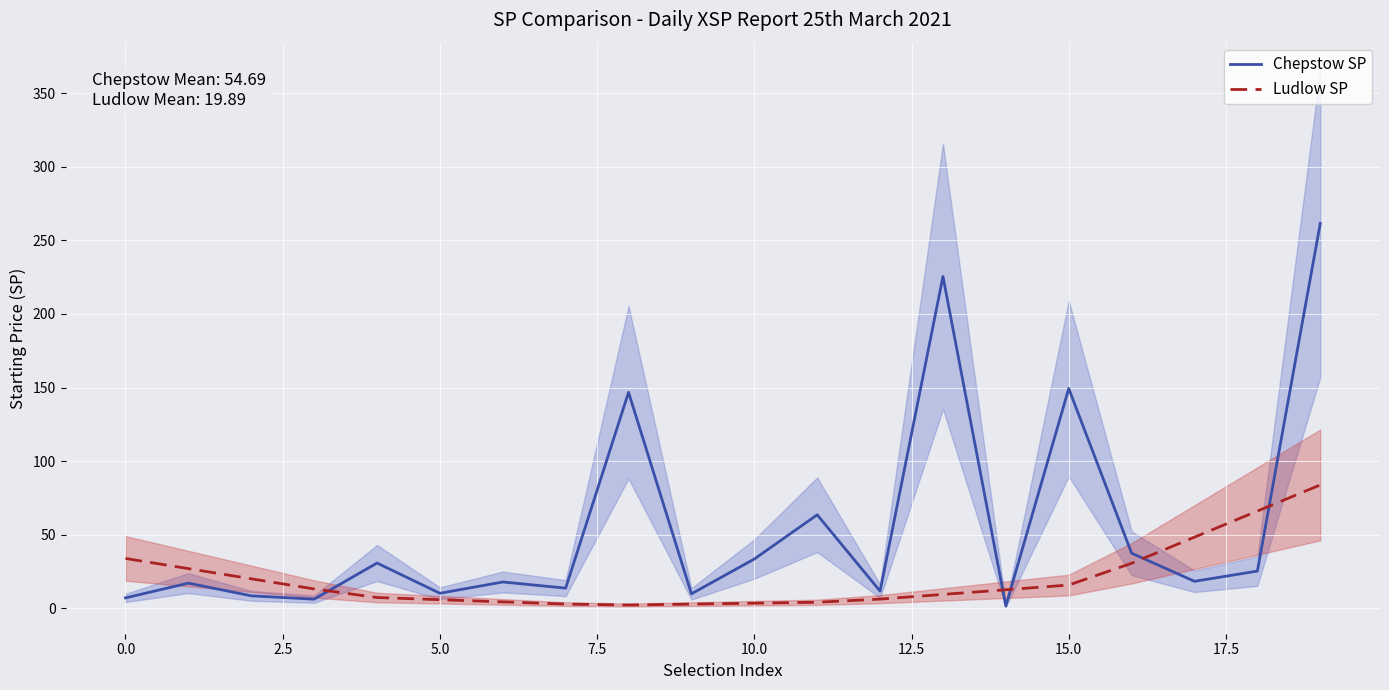

Rank the series at 17 from highest to lowest value.

Ludlow SP, Chepstow SP